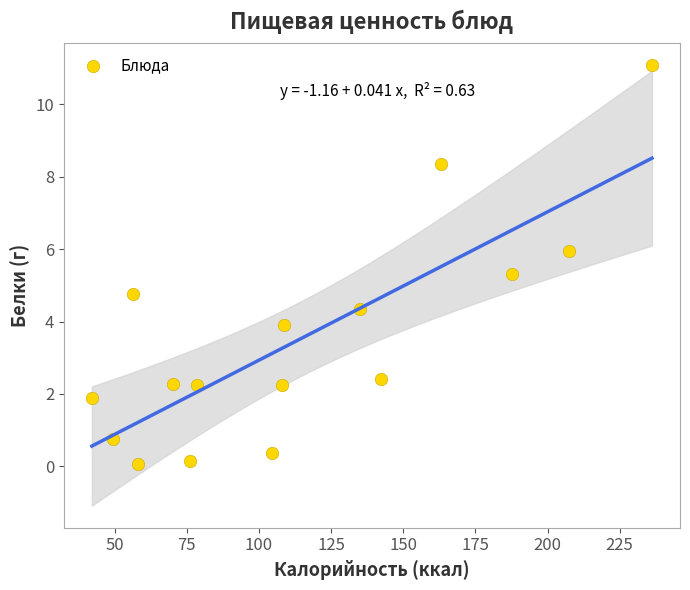

What is the range of X values (max minus min)?

194.1